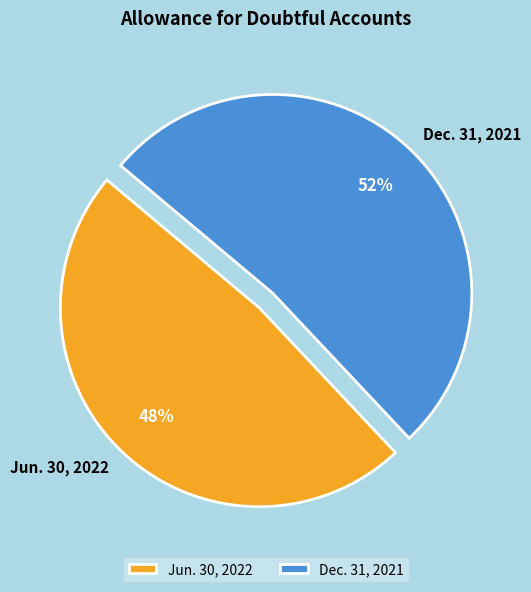

What is the smallest slice in the pie chart?

Jun. 30, 2022